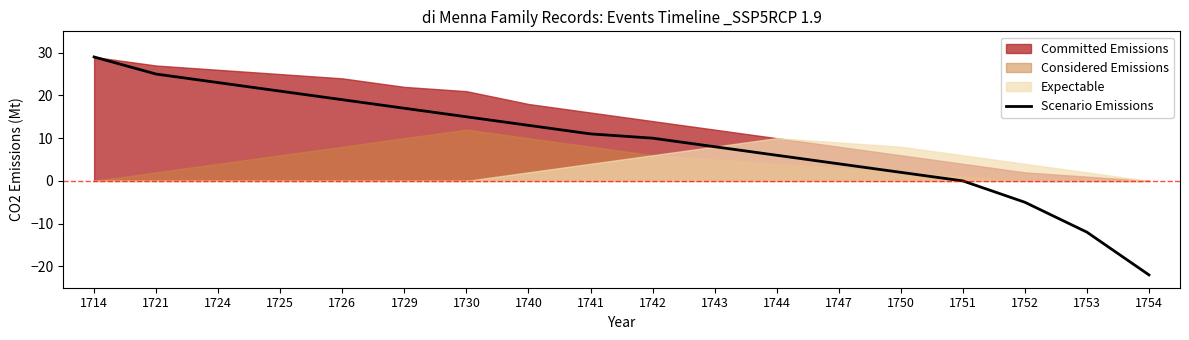

Read the value at 1741.

11